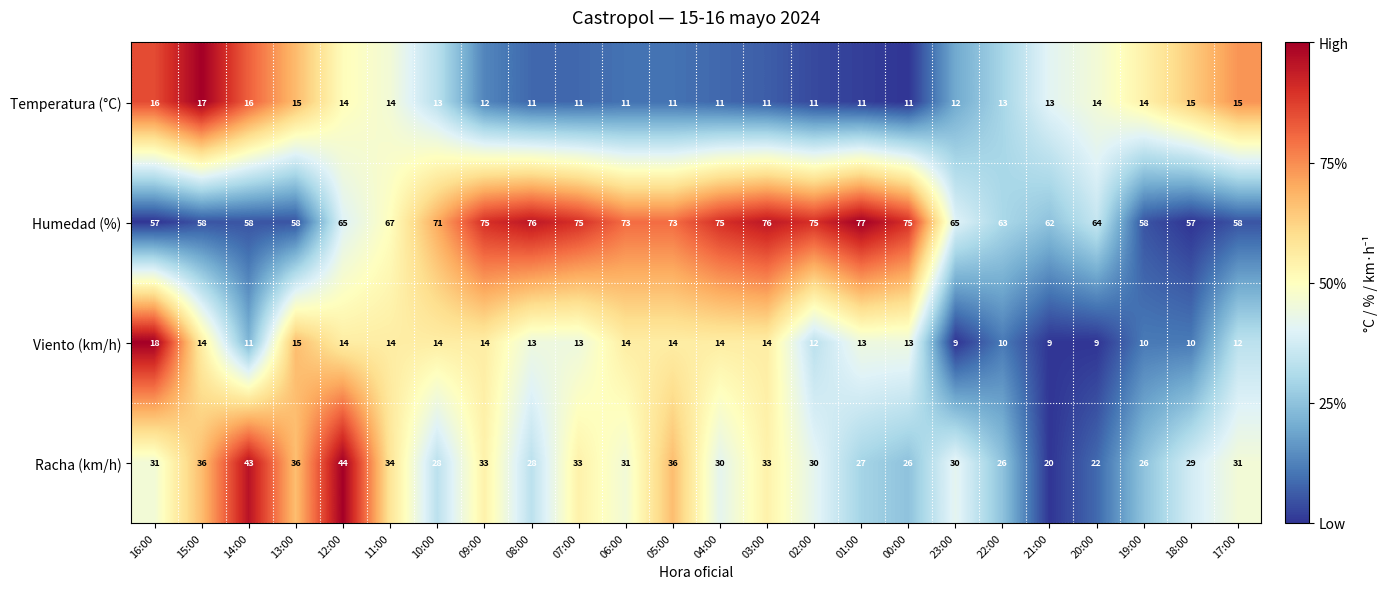

The value of Viento (km/h) at 07:00 is 3. True or false?

False